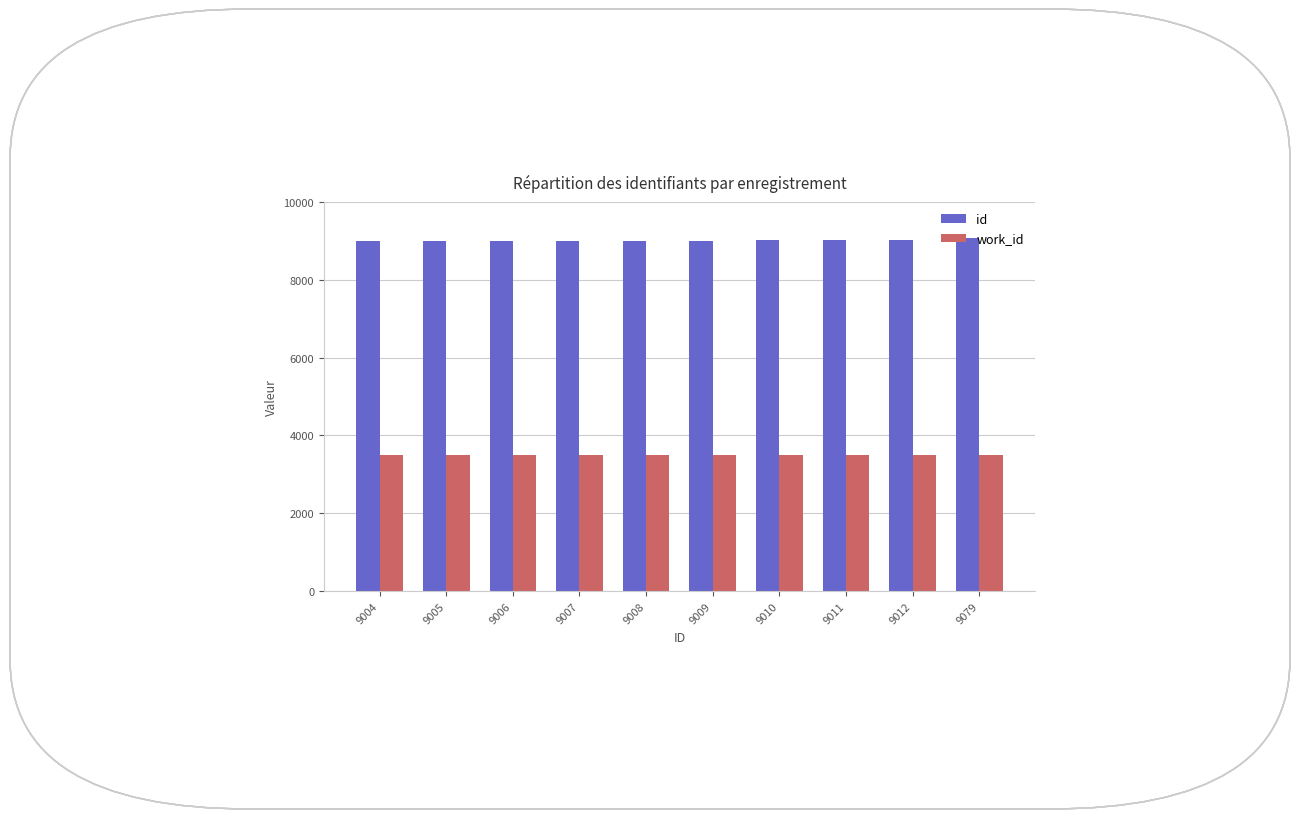

What is the sum of the id values at 9007 and 9008?

18015